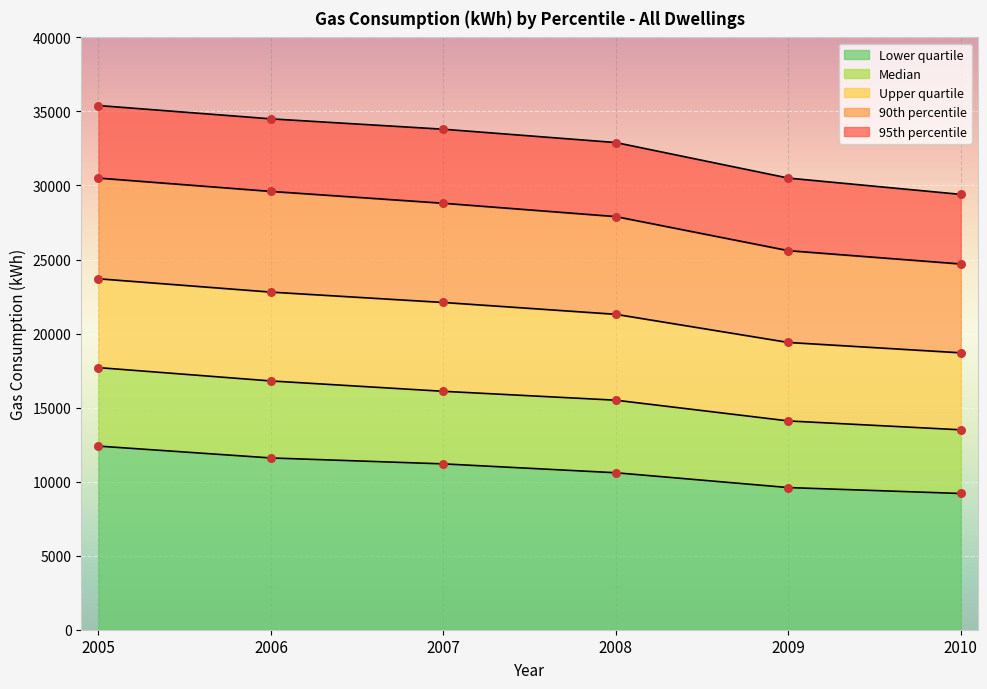

At which category is the sum across all series the highest?

2005